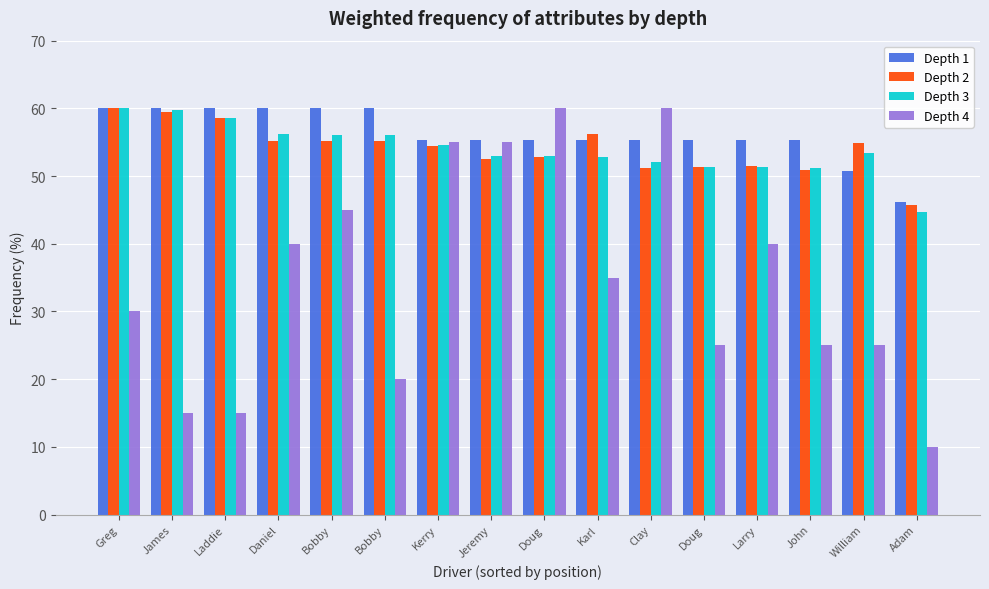

What is the sum of all Depth 3 values?

864.2